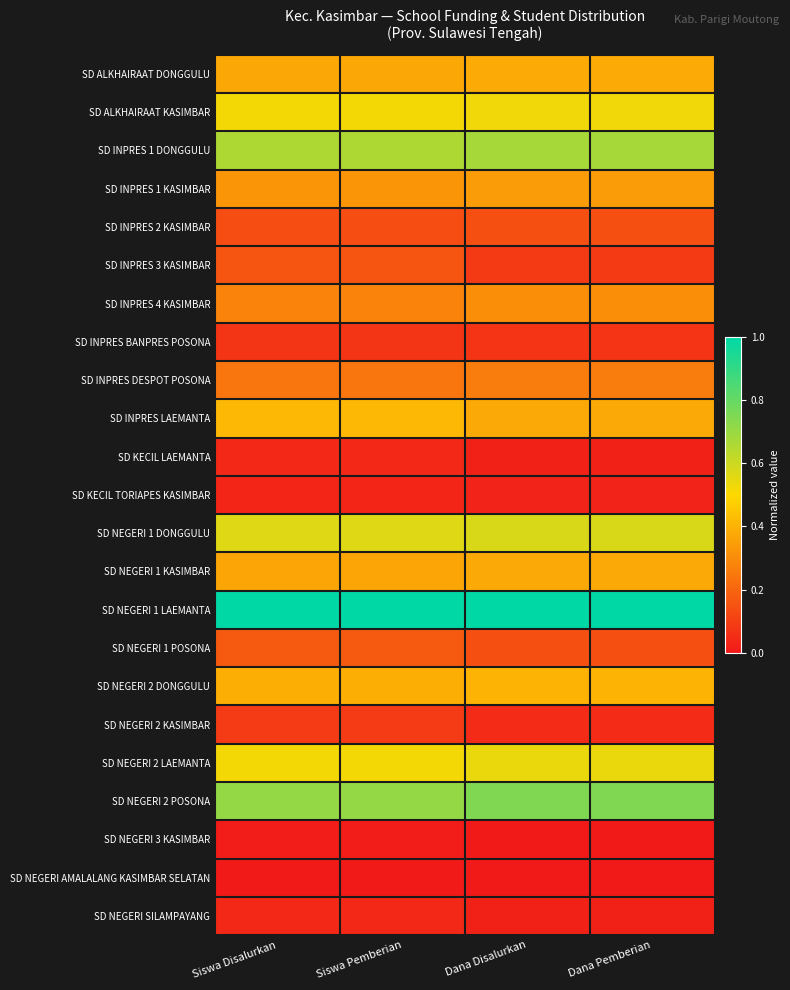

Rank the series by their maximum value, from highest to lowest.

SD NEGERI 1 LAEMANTA, SD NEGERI 2 POSONA, SD INPRES 1 DONGGULU, SD NEGERI 1 DONGGULU, SD NEGERI 2 LAEMANTA, SD ALKHAIRAAT KASIMBAR, SD INPRES LAEMANTA, SD NEGERI 2 DONGGULU, SD ALKHAIRAAT DONGGULU, SD NEGERI 1 KASIMBAR, SD INPRES 1 KASIMBAR, SD INPRES 4 KASIMBAR, SD INPRES DESPOT POSONA, SD NEGERI 1 POSONA, SD INPRES 3 KASIMBAR, SD INPRES 2 KASIMBAR, SD NEGERI 2 KASIMBAR, SD INPRES BANPRES POSONA, SD KECIL LAEMANTA, SD NEGERI SILAMPAYANG, SD KECIL TORIAPES KASIMBAR, SD NEGERI 3 KASIMBAR, SD NEGERI AMALALANG KASIMBAR SELATAN